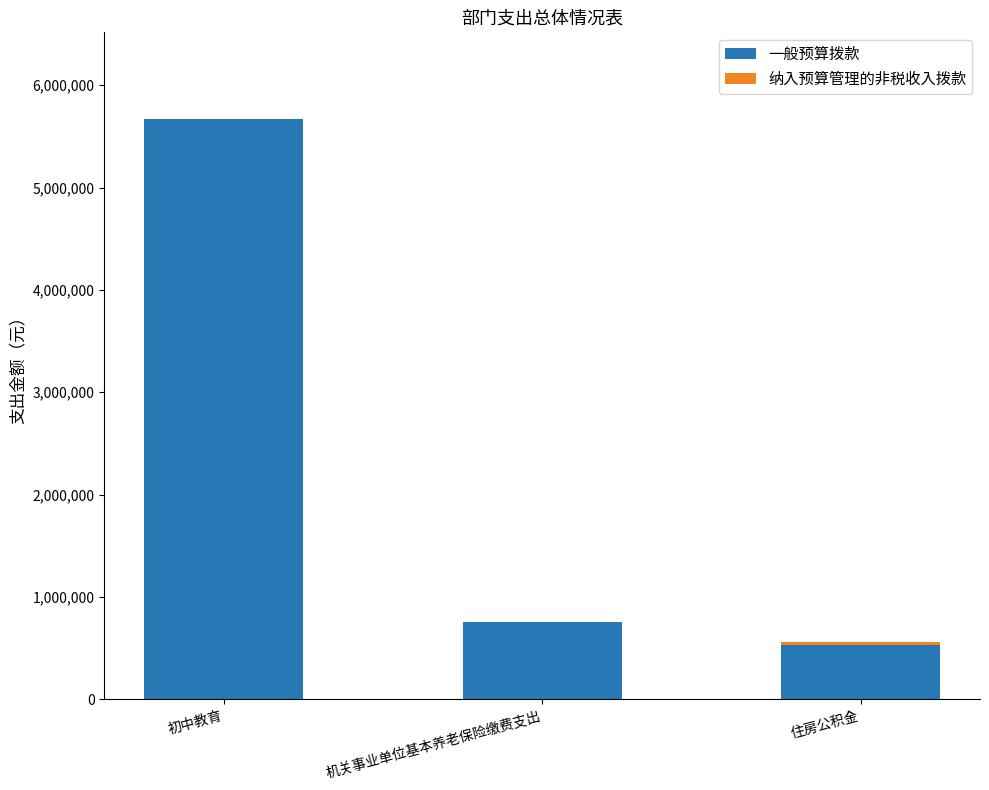

At which label does 一般预算拨款 first exceed 750727?

初中教育